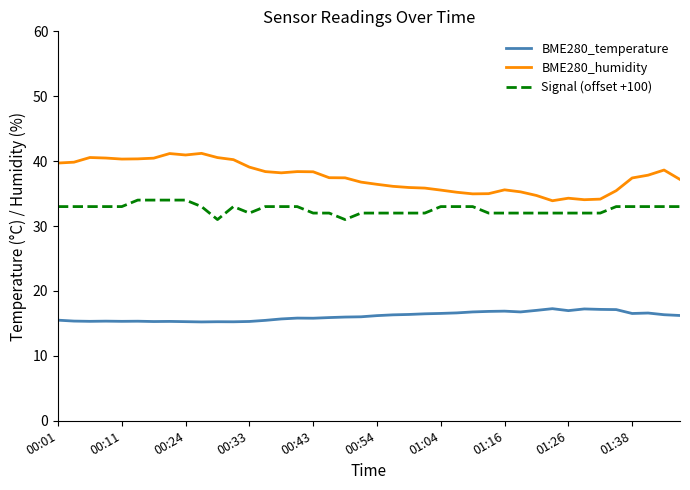

Which series has the widest spread of values?

BME280_humidity